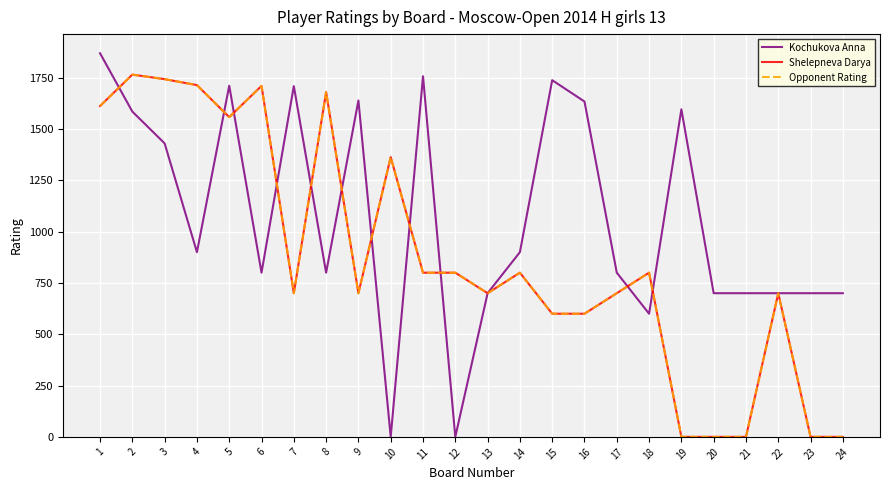

Does the chart have visible grid lines?

Yes